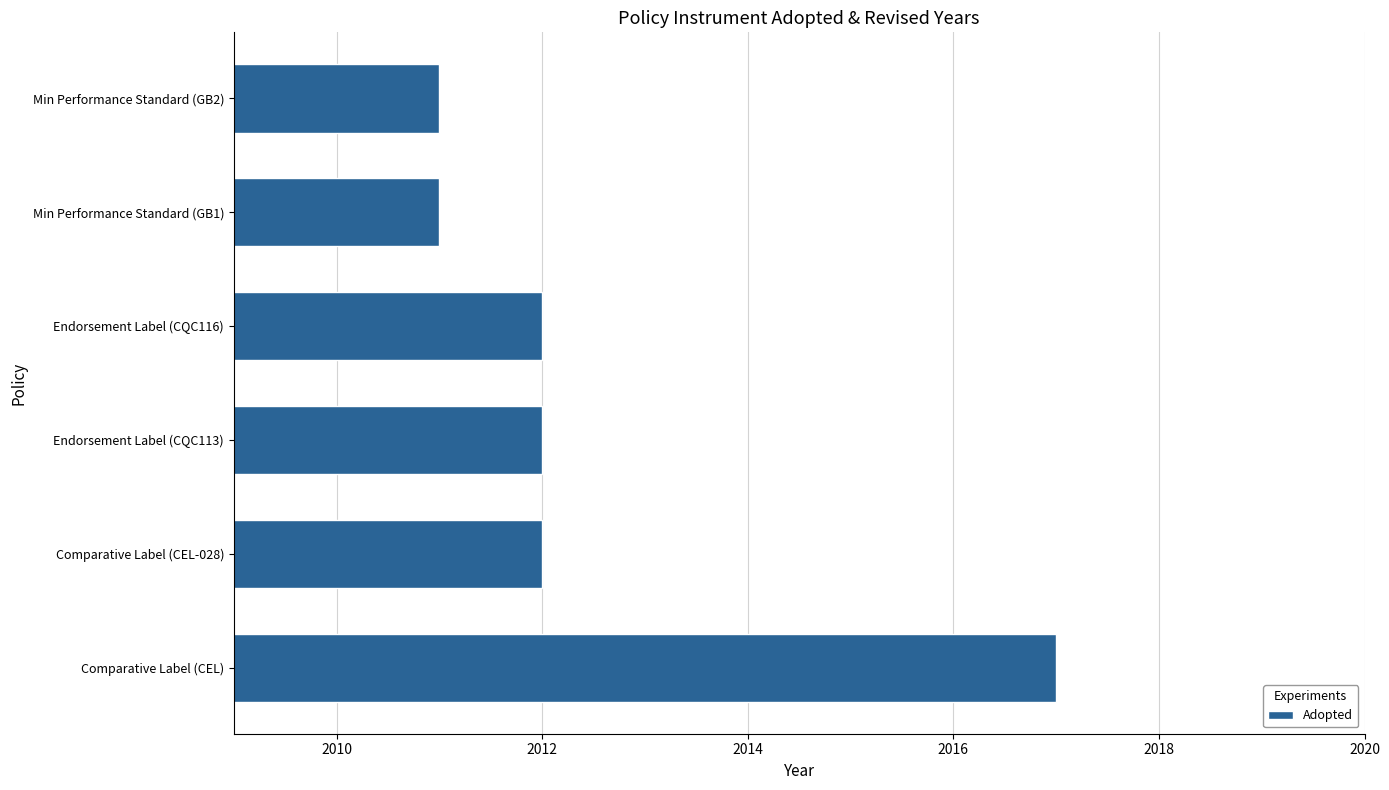

Which label corresponds to the largest value in the chart?

Comparative Label (CEL)